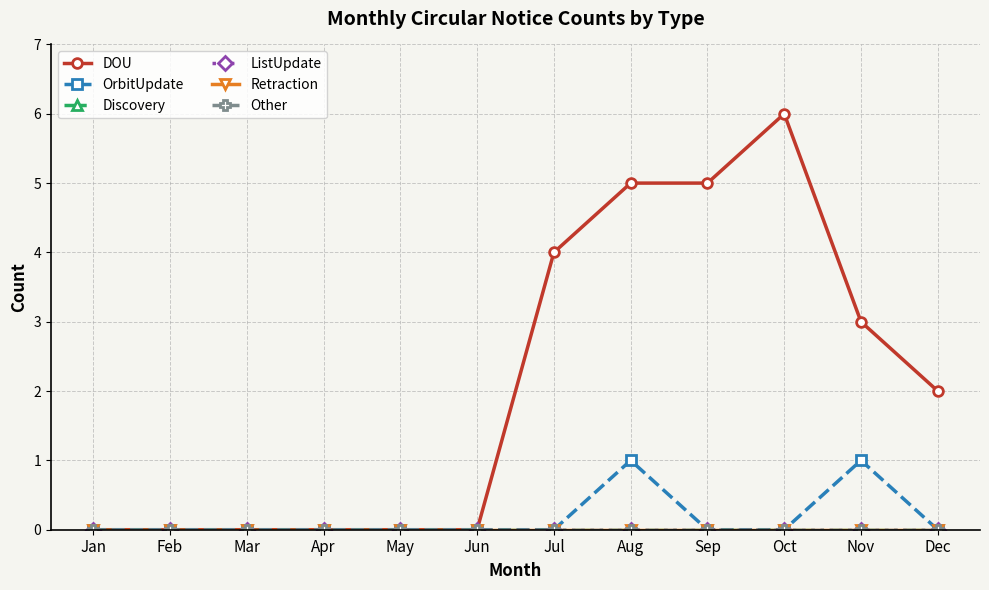

The value of DOU at Dec is 3. True or false?

False